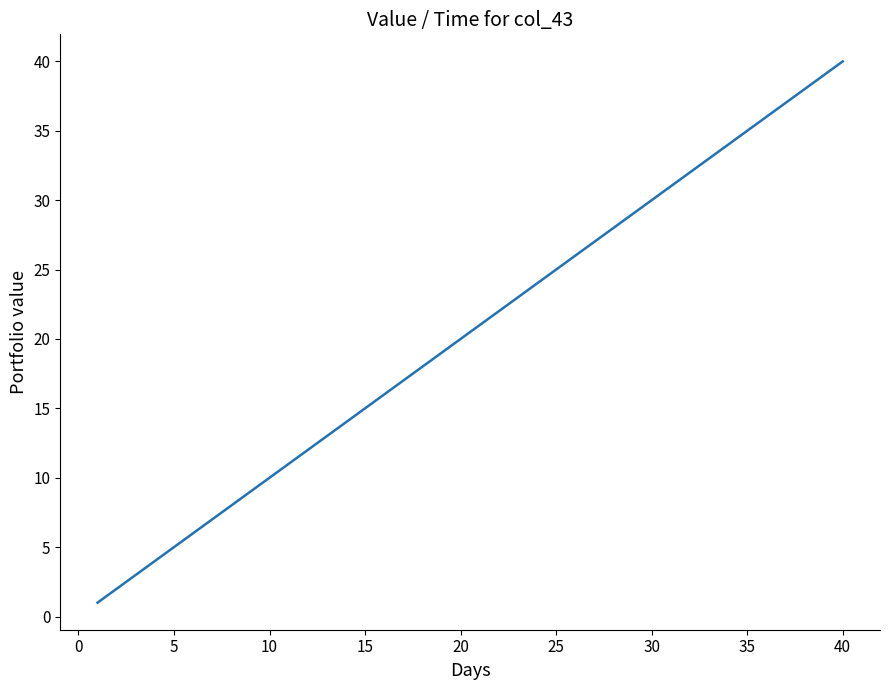

How many lines are shown in the chart?

1